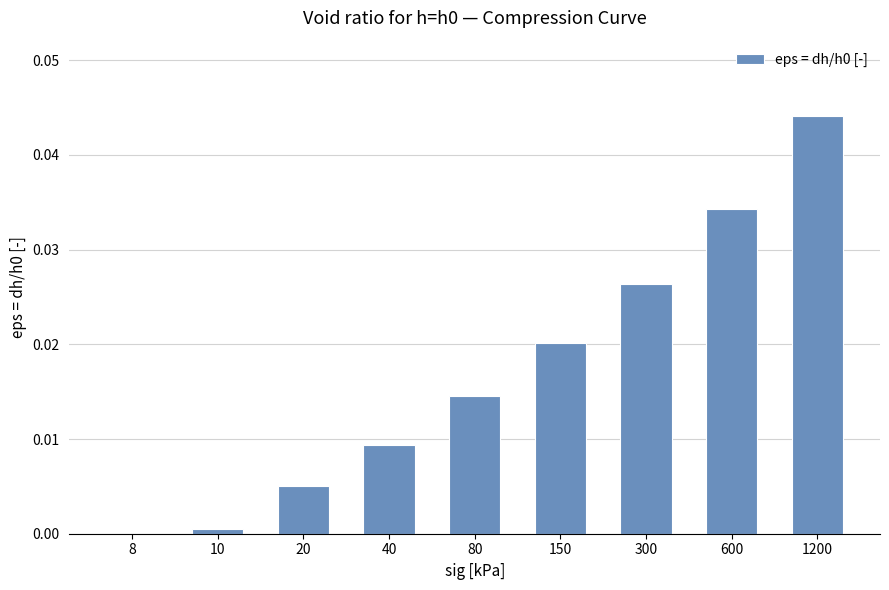

Is it true that the value at 600 is 0.0?

True